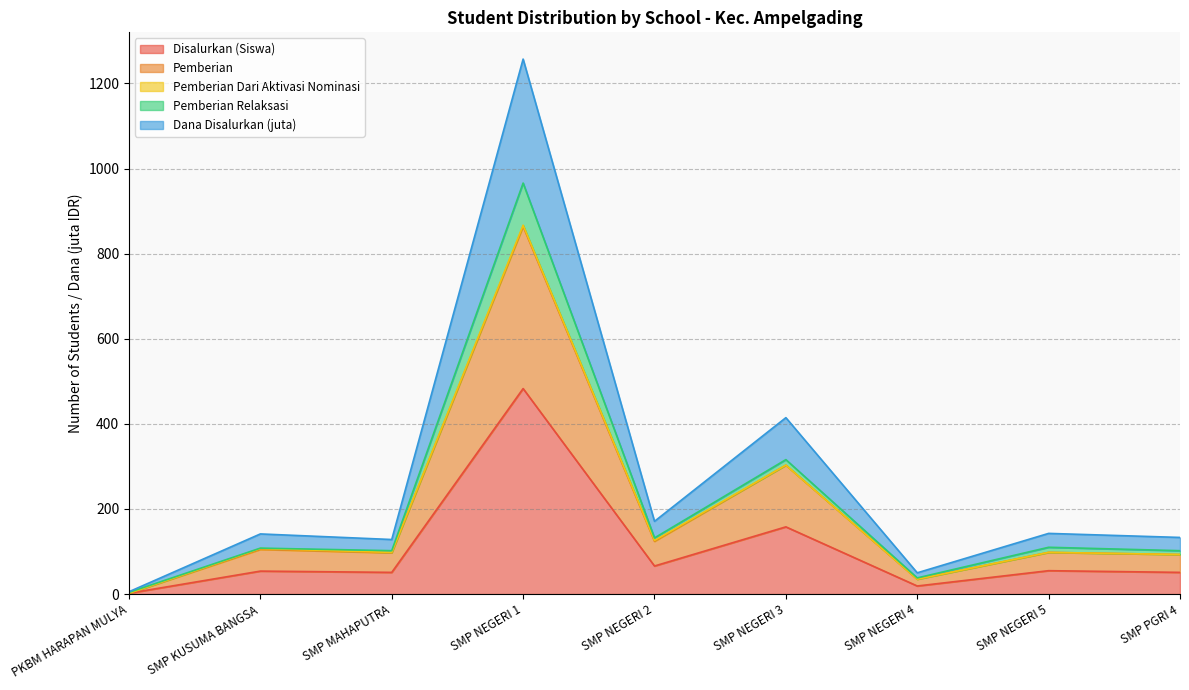

What is the label of the 1st point from the right?

SMP PGRI 4